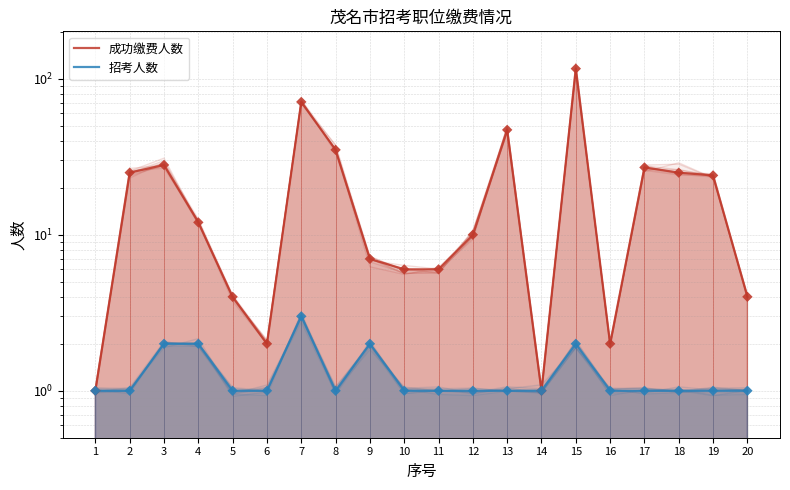

At how many categories does at least one series exceed 75?

1